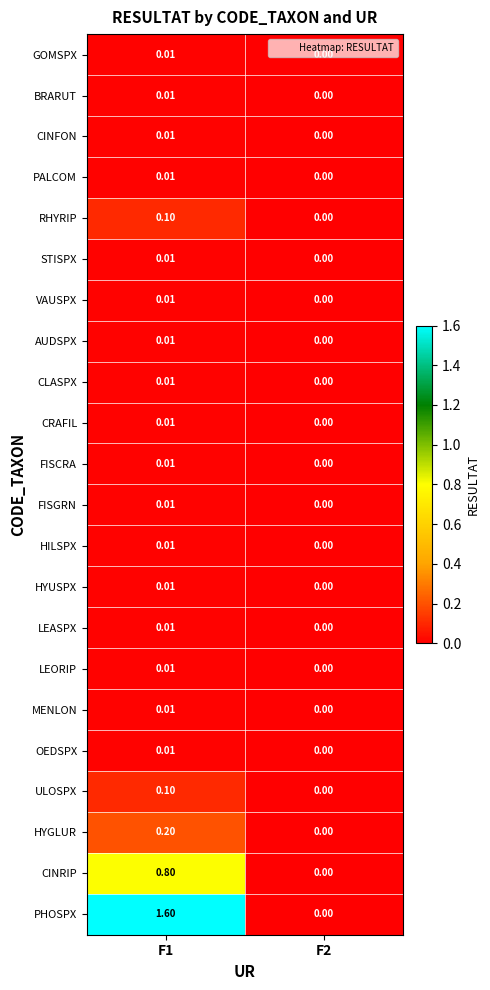

Which series has the largest range (max minus min)?

PHOSPX